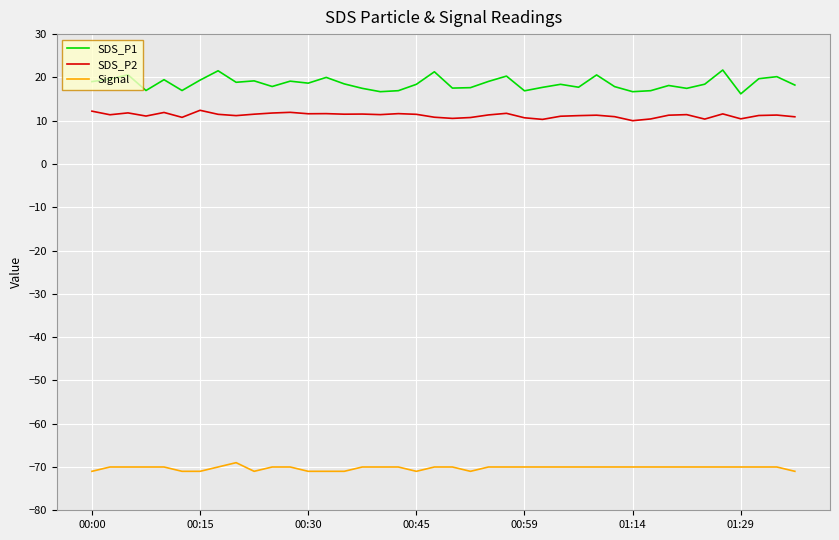

Which series has the largest total across all categories?

SDS_P1